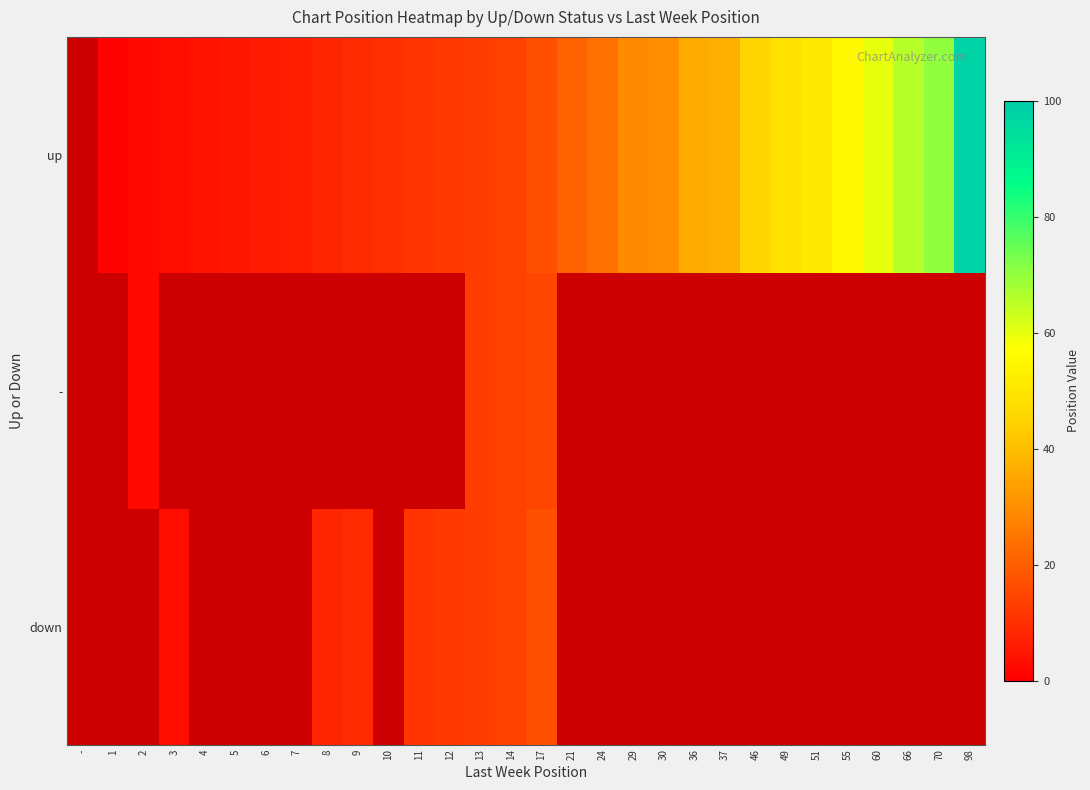

Which series has the largest total across all categories?

up